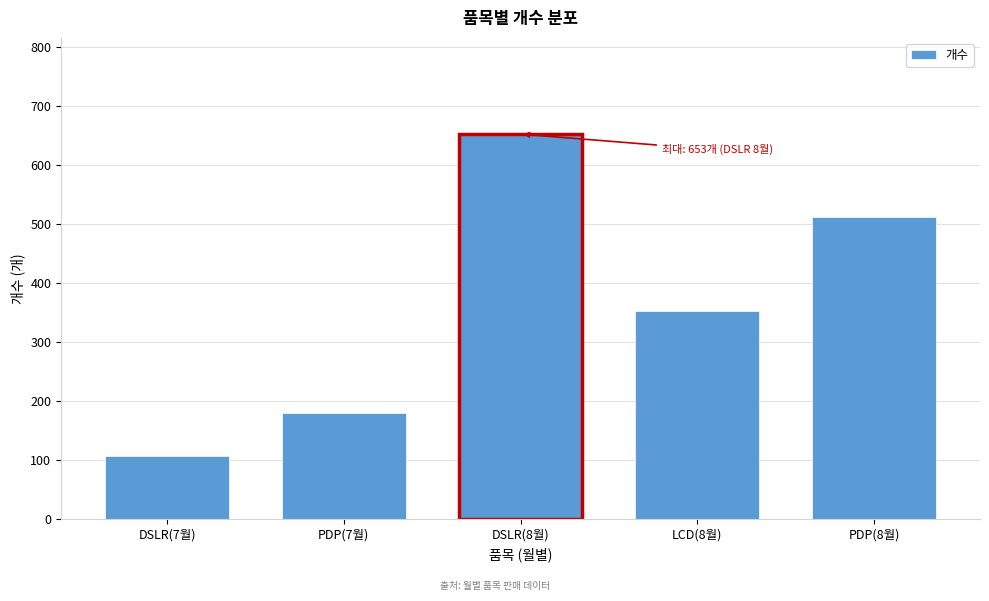

Reading right to left, list all the values displayed in this chart.

PDP(8월)=513	LCD(8월)=352	DSLR(8월)=653	PDP(7월)=179	DSLR(7월)=106